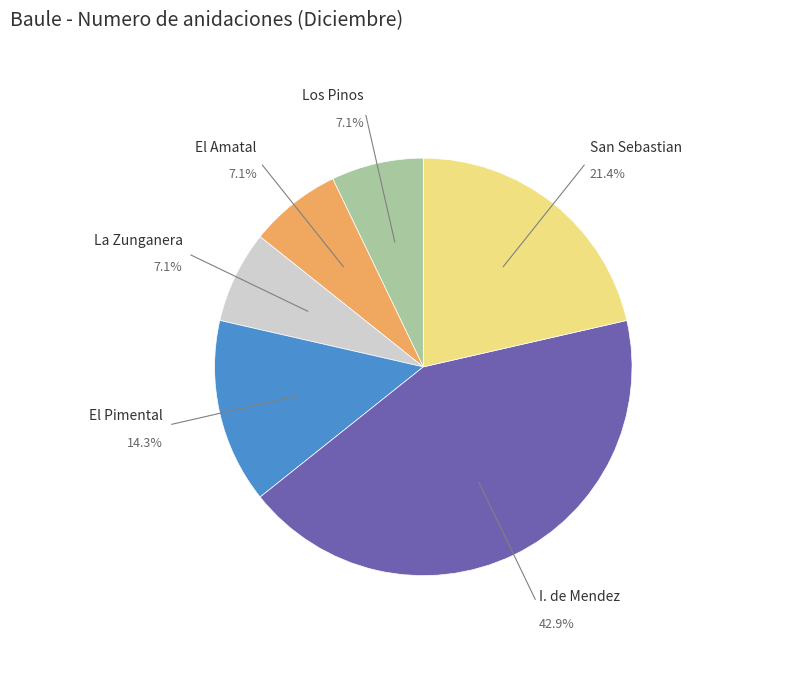

Which category has the biggest portion of the pie?

I. de Mendez